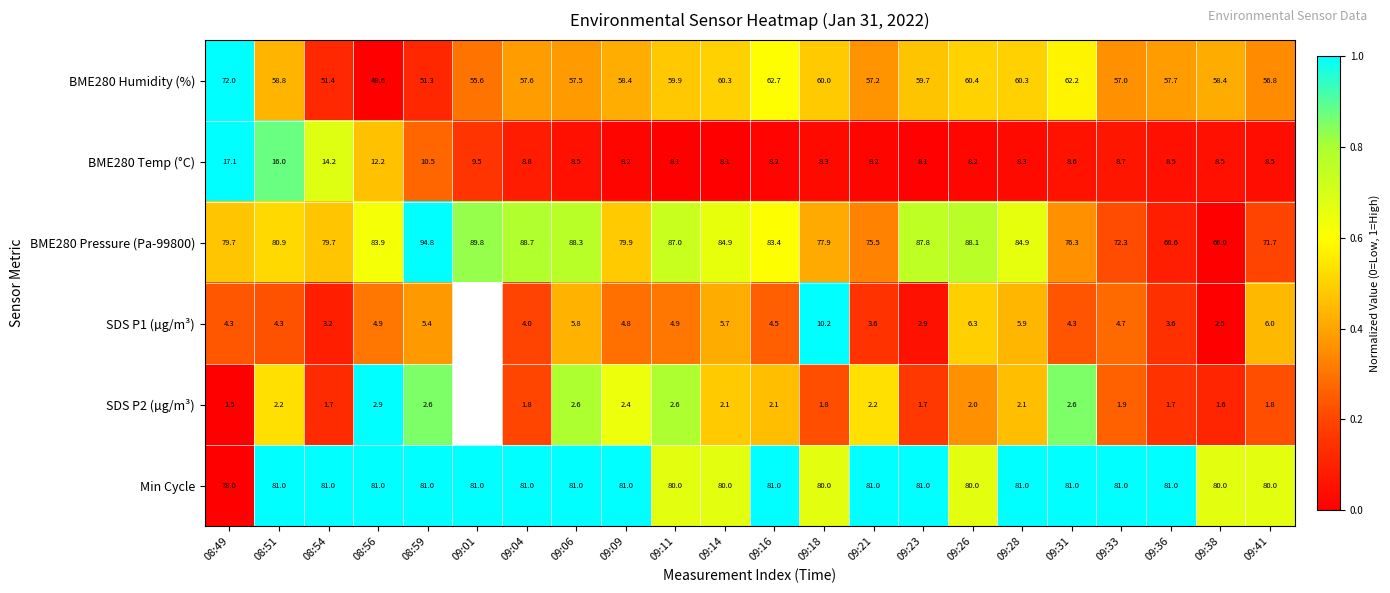

Rank the series at 09:23 from highest to lowest value.

BME280 Pressure (Pa-99800), Min Cycle, BME280 Humidity (%), BME280 Temp (°C), SDS P1 (µg/m³), SDS P2 (µg/m³)